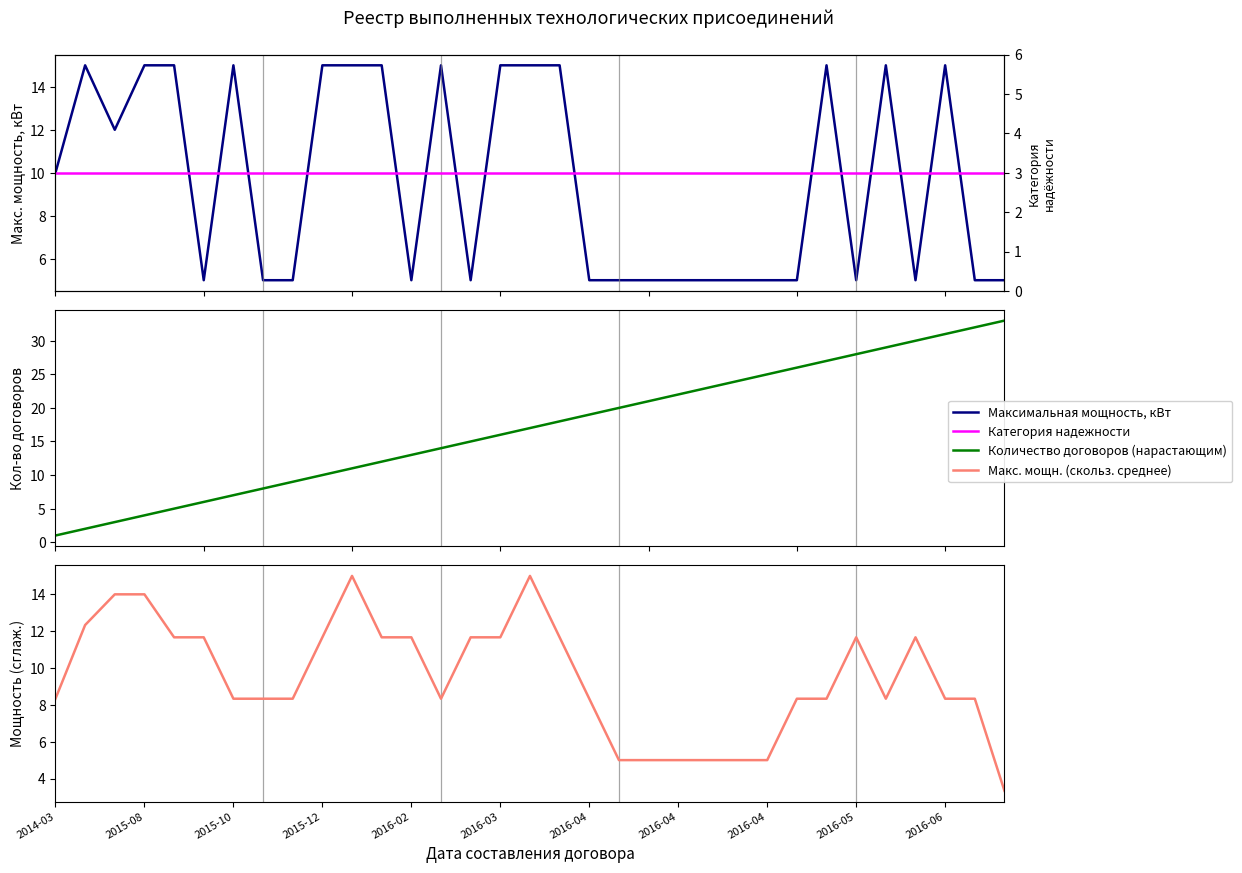

What are all the series names shown in the legend?

Максимальная мощность, кВт, Количество договоров (нарастающим), Макс. мощн. (скольз. среднее), Категория надежности